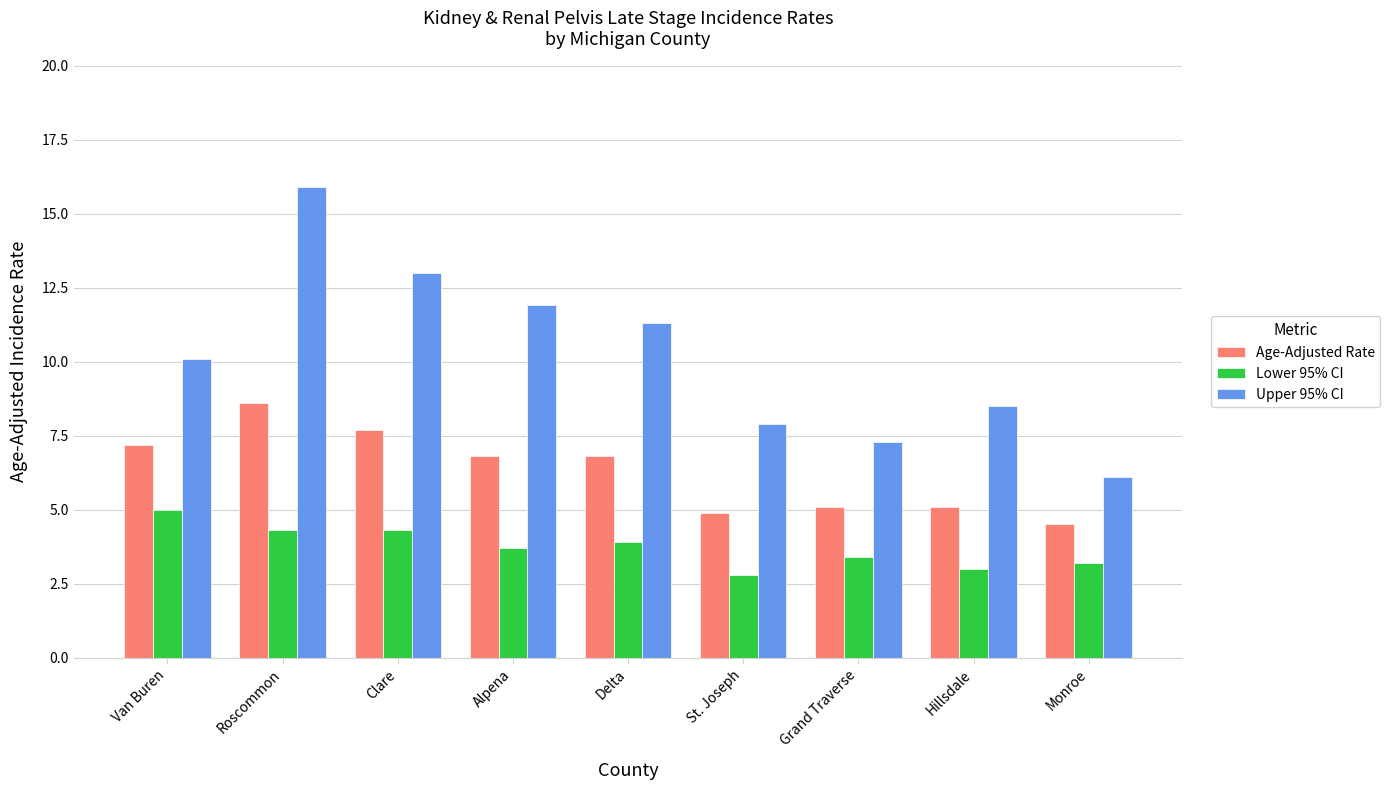

At which category is the sum across all series the highest?

Roscommon